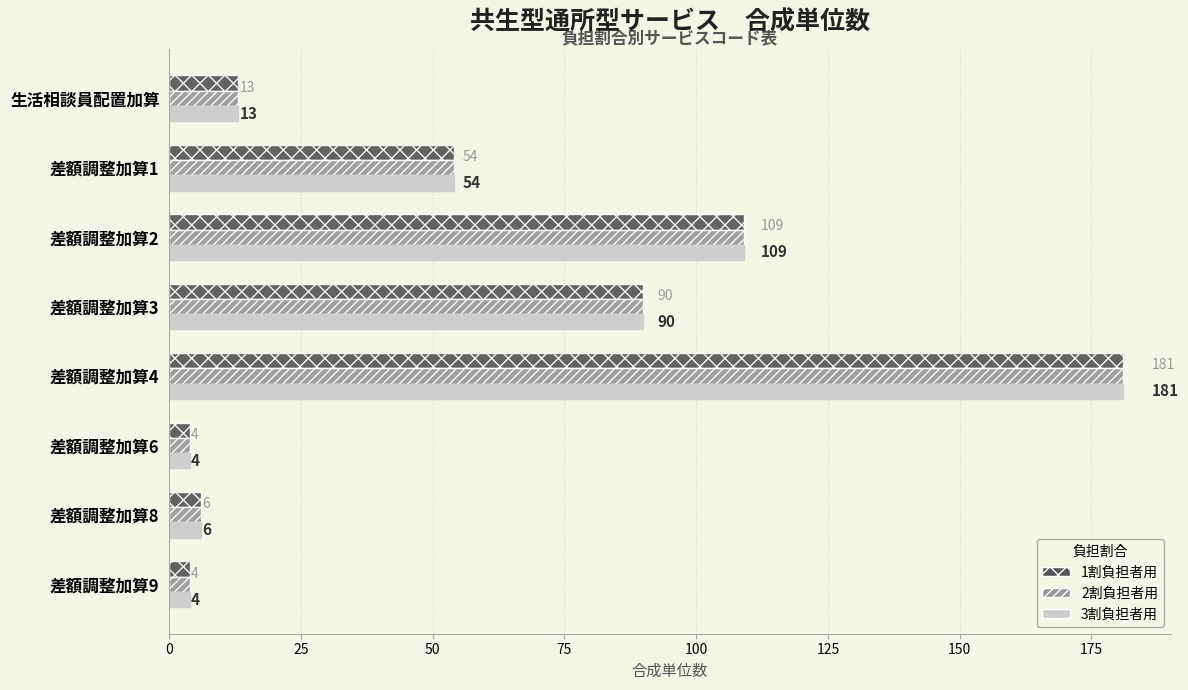

At which label is 1割負担者用 closest to 92?

差額調整加算3